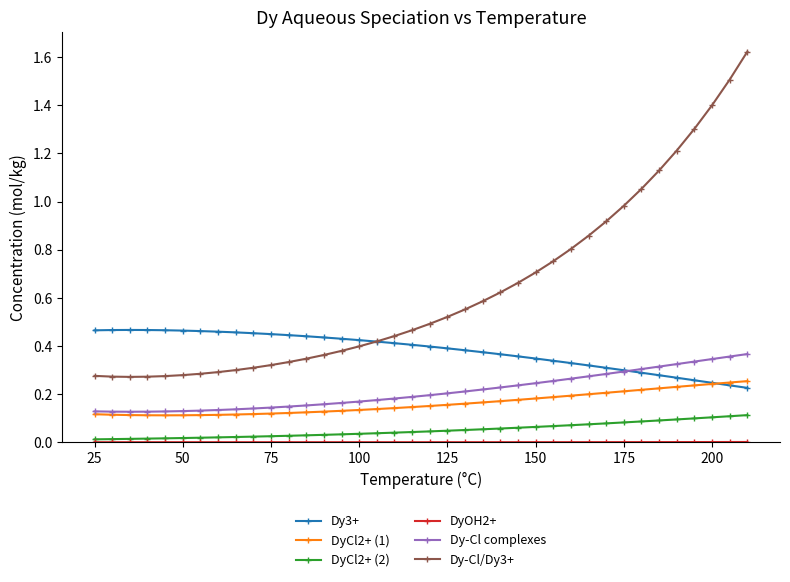

Which series has the largest total across all categories?

Dy-Cl/Dy3+